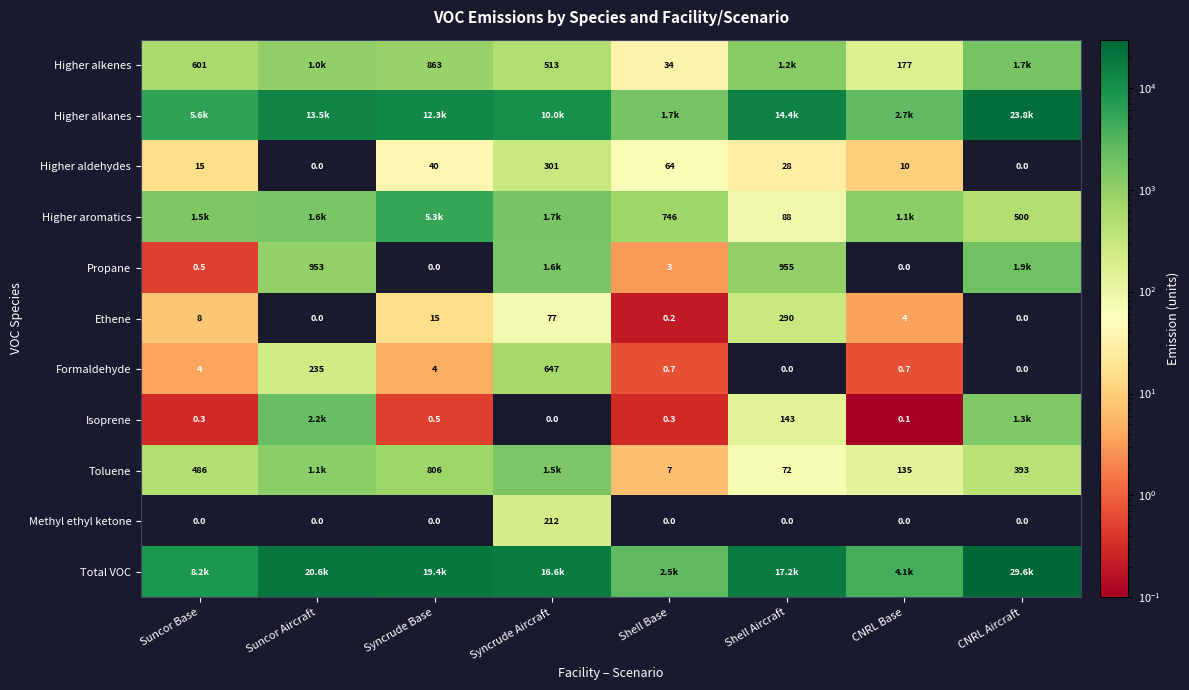

The value of Higher aldehydes at Shell Aircraft is 6.9. True or false?

False